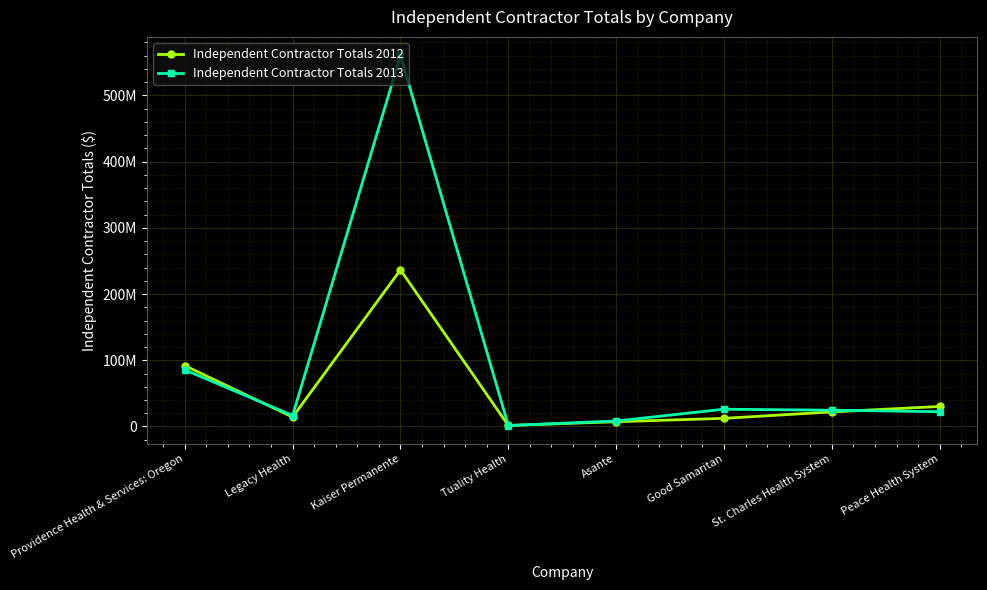

Which series has the largest total across all categories?

Independent Contractor Totals 2013